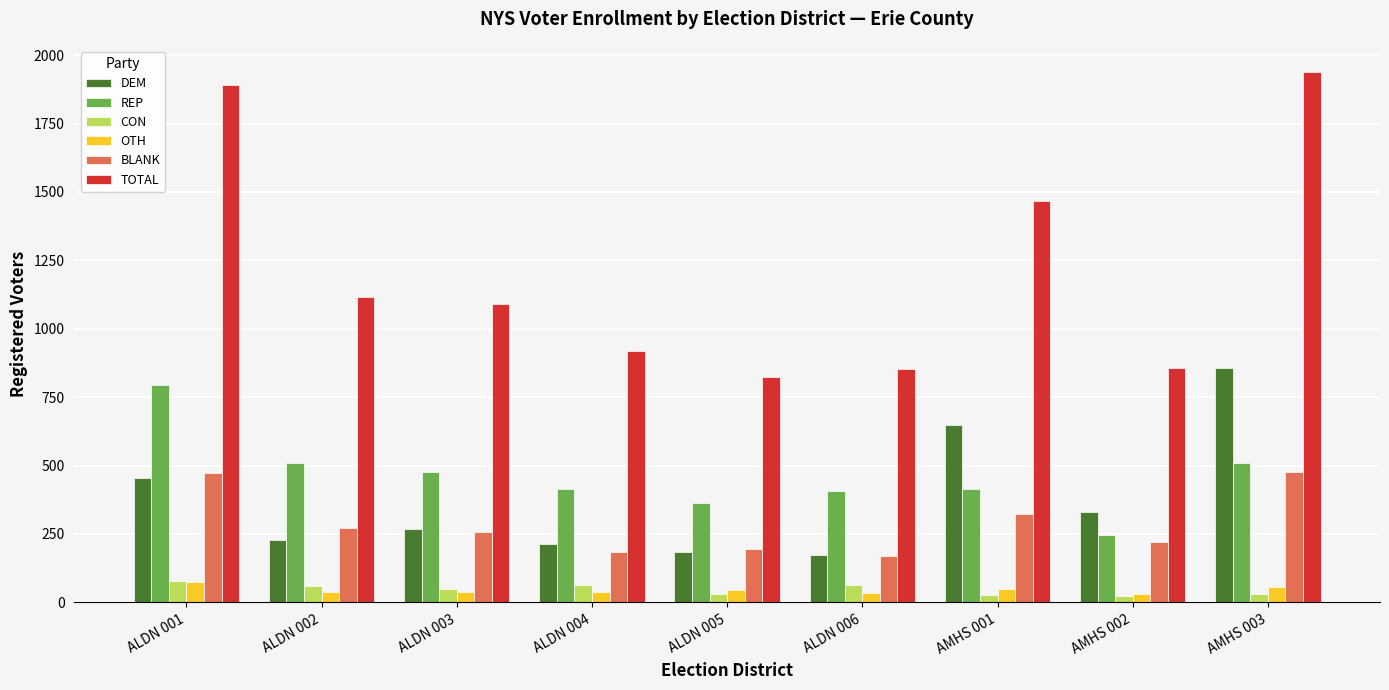

The value of TOTAL at ALDN 002 is 1692. True or false?

False